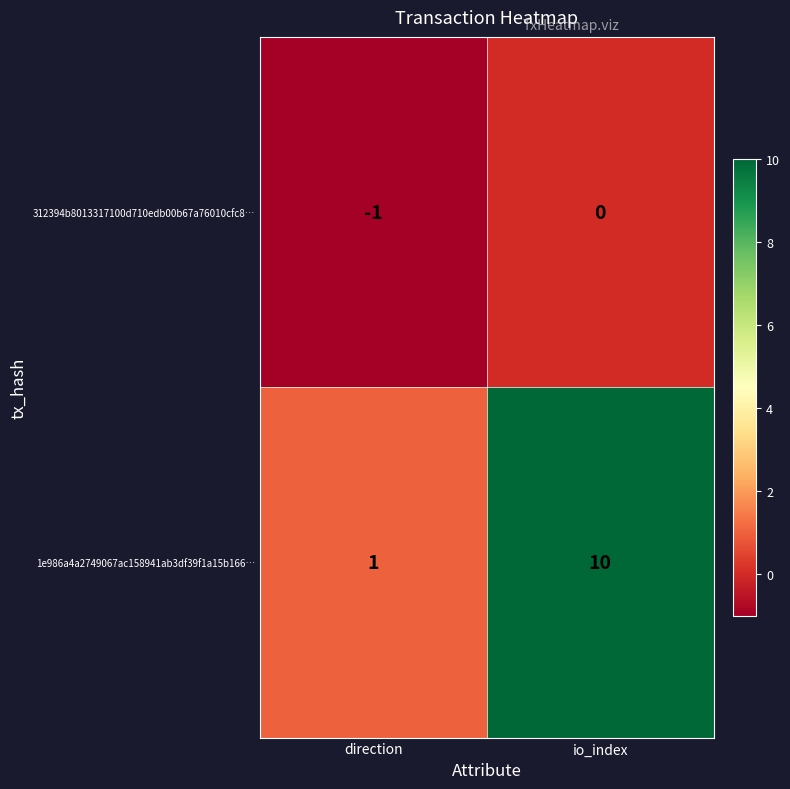

The 312394b8013317100d710edb00b67a76010cfc8… series shows -1 at io_index. True or false?

False